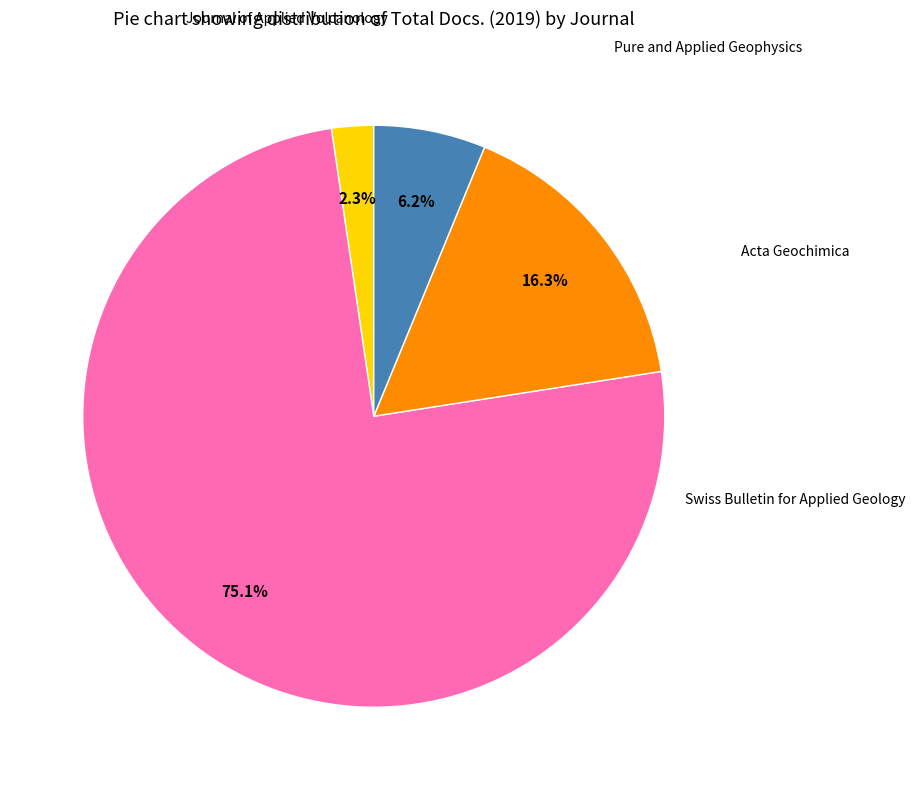

Is there any slice that represents more than half of the pie?

Yes